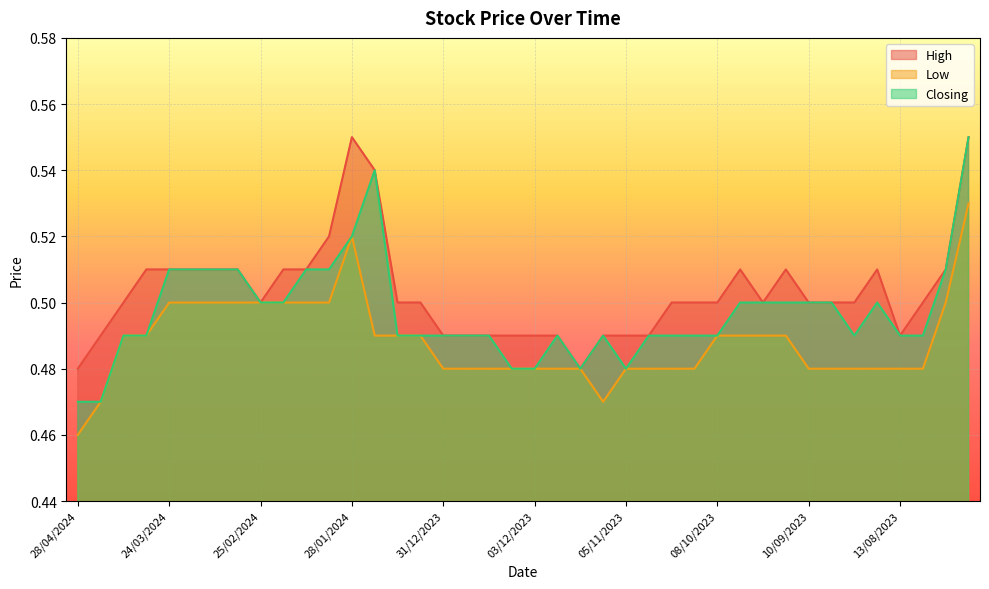

True or false: Low and High intersect in this chart.

False